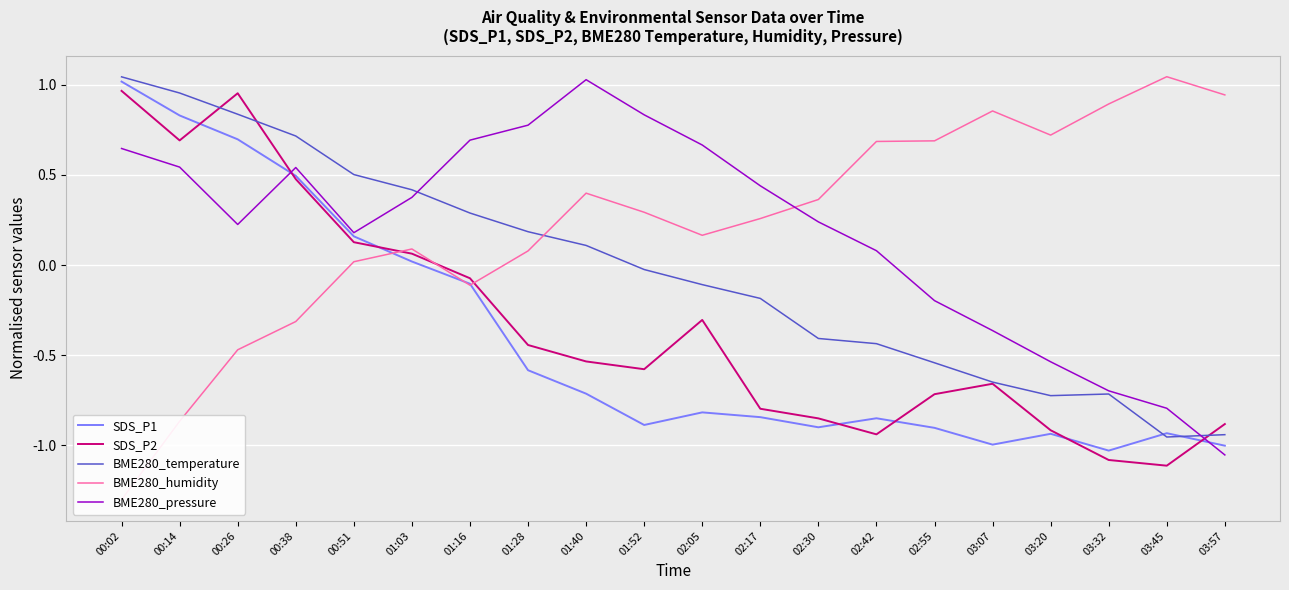

In BME280_temperature, how many points are higher than both neighbors (excluding endpoints)?

1